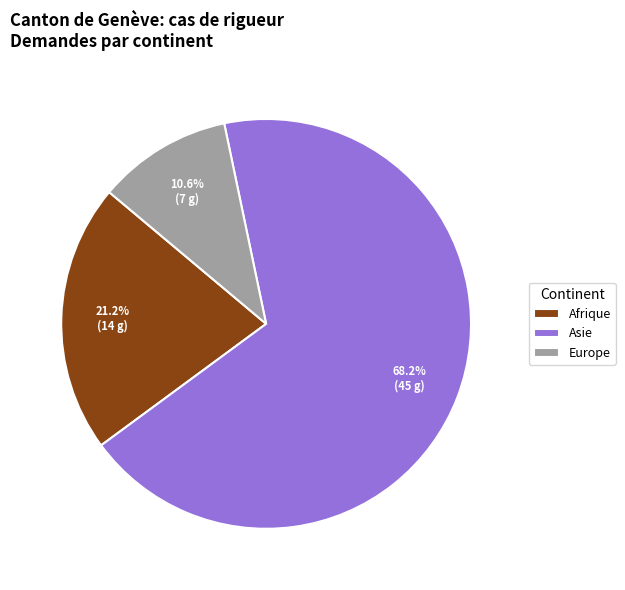

Which category accounts for the majority?

Asie